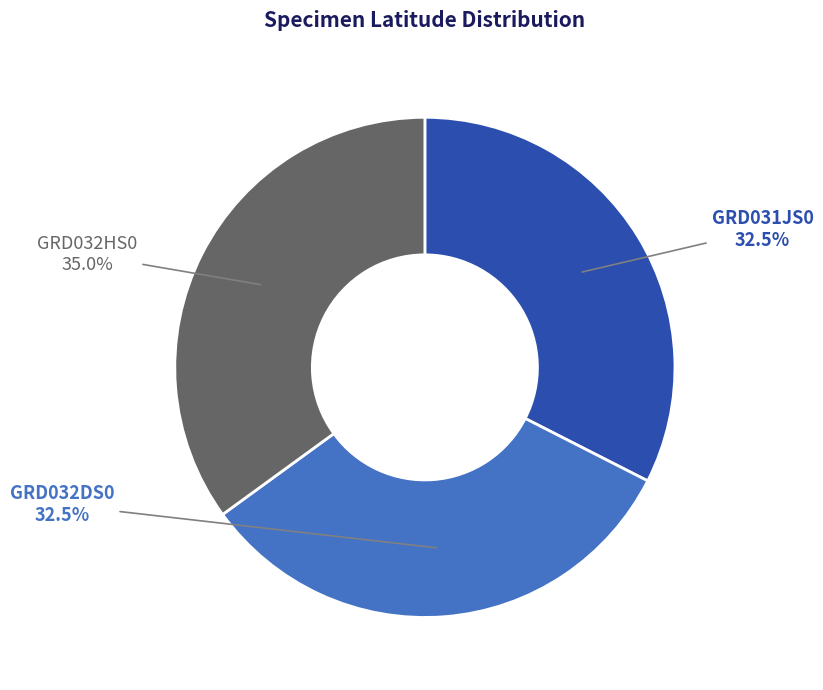

Is there a majority slice in this chart?

No